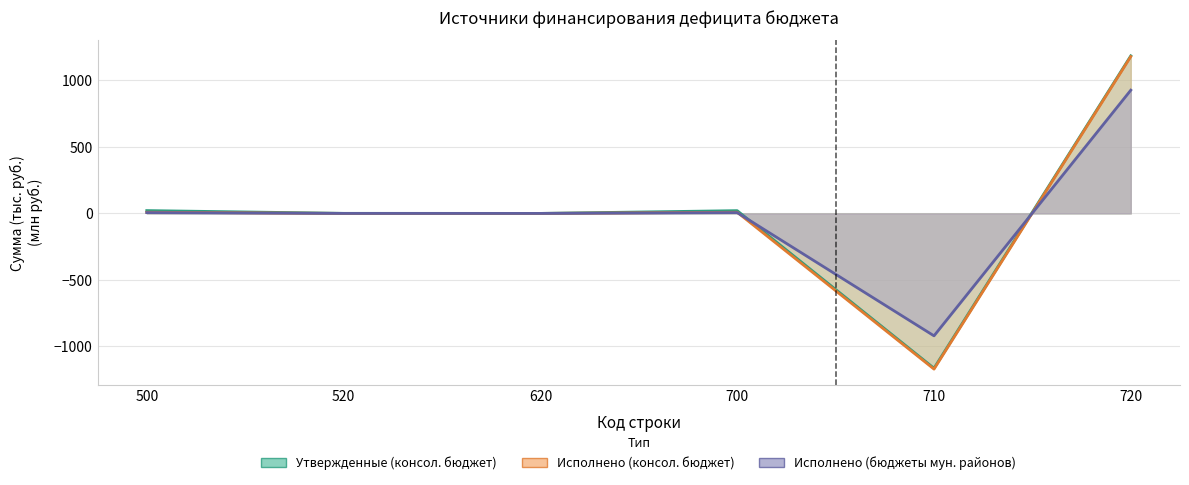

Reading left to right, list all the values displayed in this chart.

Утвержденные (консол. бюджет): 500=21.1	520=0.5	620=0.0	700=20.7	710=-1163.2	720=1183.9
Исполнено (консол. бюджет): 500=8.7	520=0.0	620=0.0	700=8.7	710=-1169.8	720=1178.5
Исполнено (бюджеты мун. районов): 500=6.0	520=0.0	620=0.0	700=6.0	710=-919.9	720=925.9